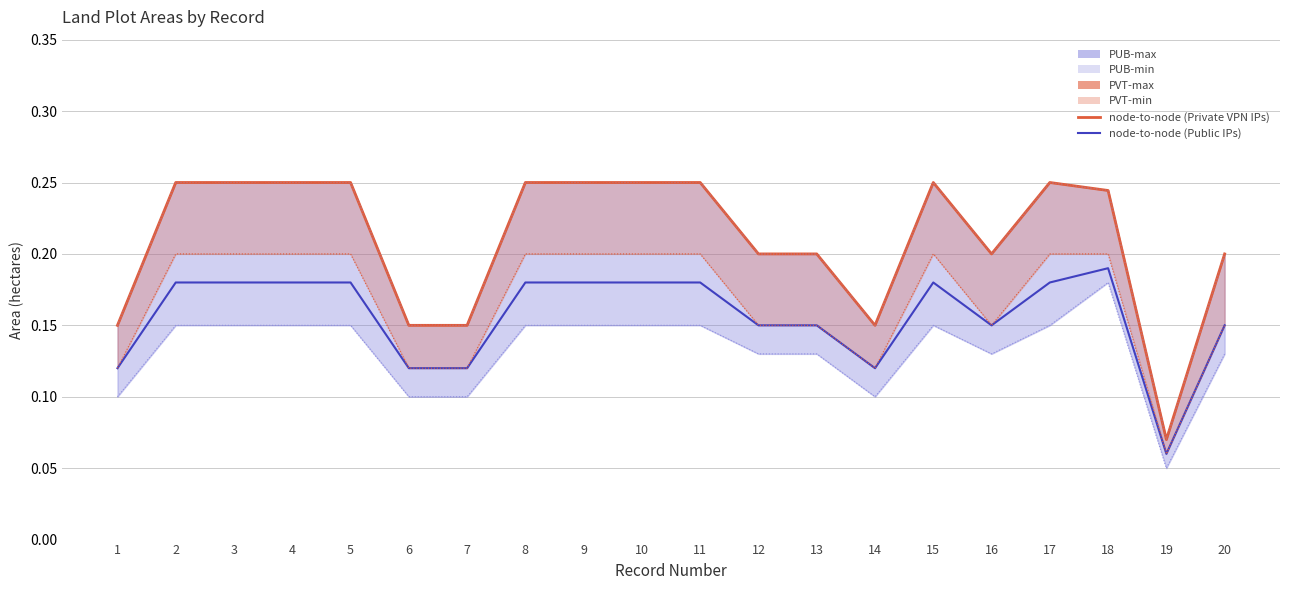

What is the total value across all series at 17?

0.4